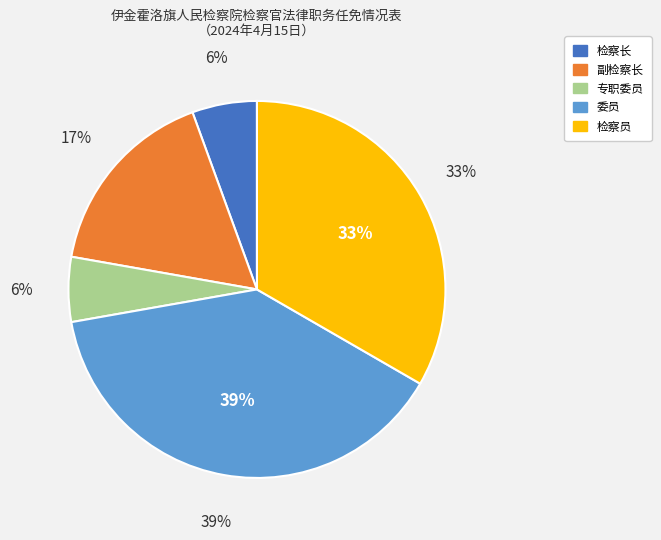

What percentage is the 检察员 slice, to the nearest percent?

33%